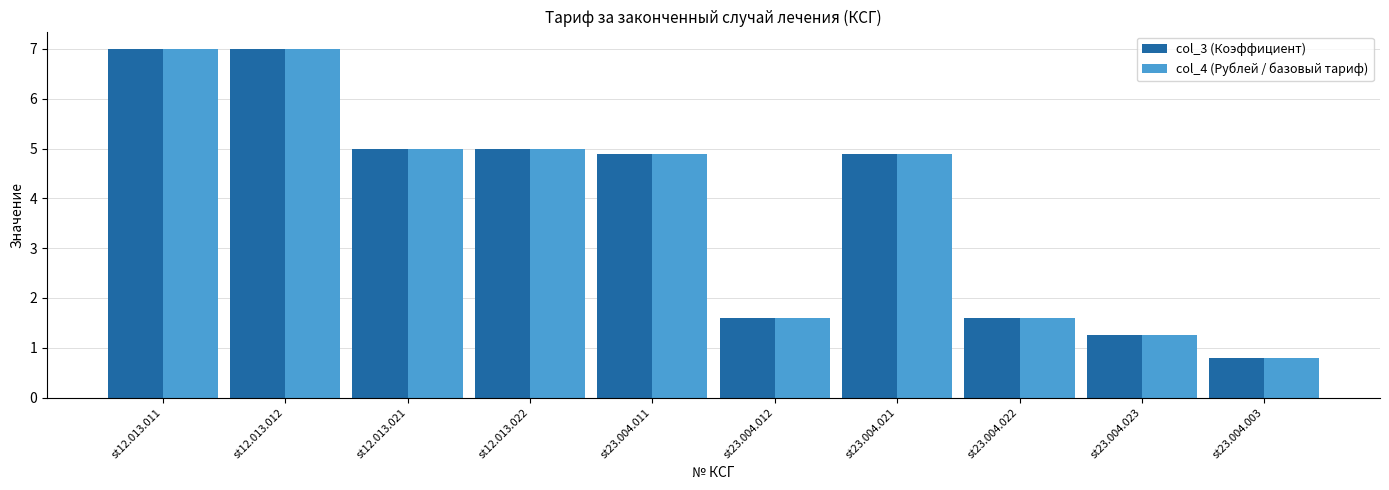

Reading left to right, transcribe all the data shown in this chart.

col_3 (Коэффициент): st12.013.011=7.0	st12.013.012=7.0	st12.013.021=5.0	st12.013.022=5.0	st23.004.011=4.9	st23.004.012=1.6	st23.004.021=4.9	st23.004.022=1.6	st23.004.023=1.3	st23.004.003=0.8
col_4 (Рублей / базовый тариф): st12.013.011=7.0	st12.013.012=7.0	st12.013.021=5.0	st12.013.022=5.0	st23.004.011=4.9	st23.004.012=1.6	st23.004.021=4.9	st23.004.022=1.6	st23.004.023=1.3	st23.004.003=0.8